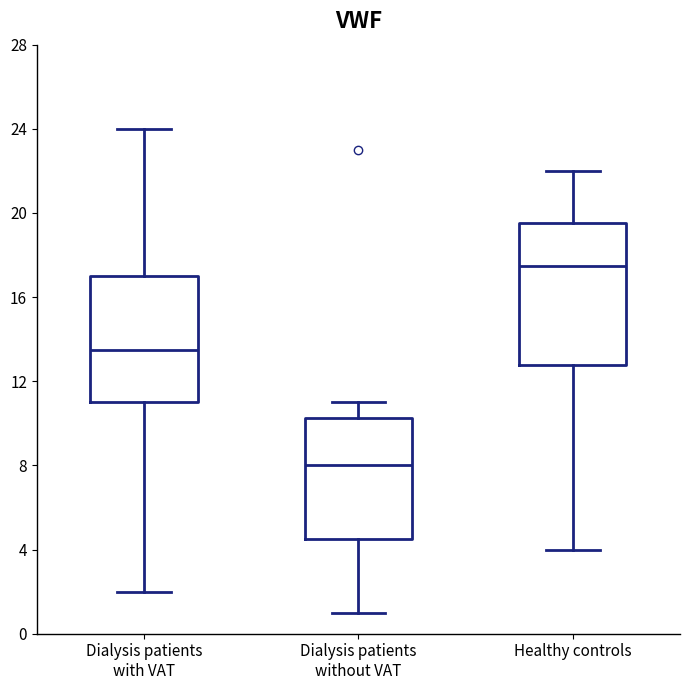

Reading left to right, read every box against the y-axis: the position of its median line, the range the box covers, and the ends of its whiskers. The values are not printed on the chart, so give them approximately, as read against the axis.

Dialysis patients with VAT: median 13.5, box 11.0 to 17.0, whiskers 2.0 to 24.0
Dialysis patients without VAT: median 8.0, box 4.5 to 10.5, whiskers 1.0 to 11.0
Healthy controls: median 17.5, box 13.0 to 19.5, whiskers 4.0 to 22.0